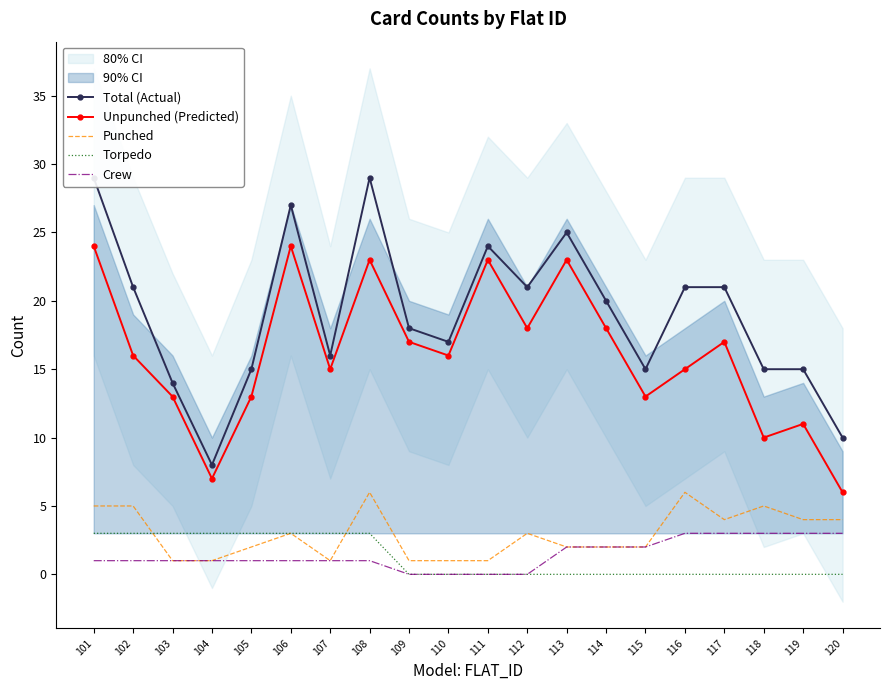

The value of Torpedo at 118 is -2. True or false?

False